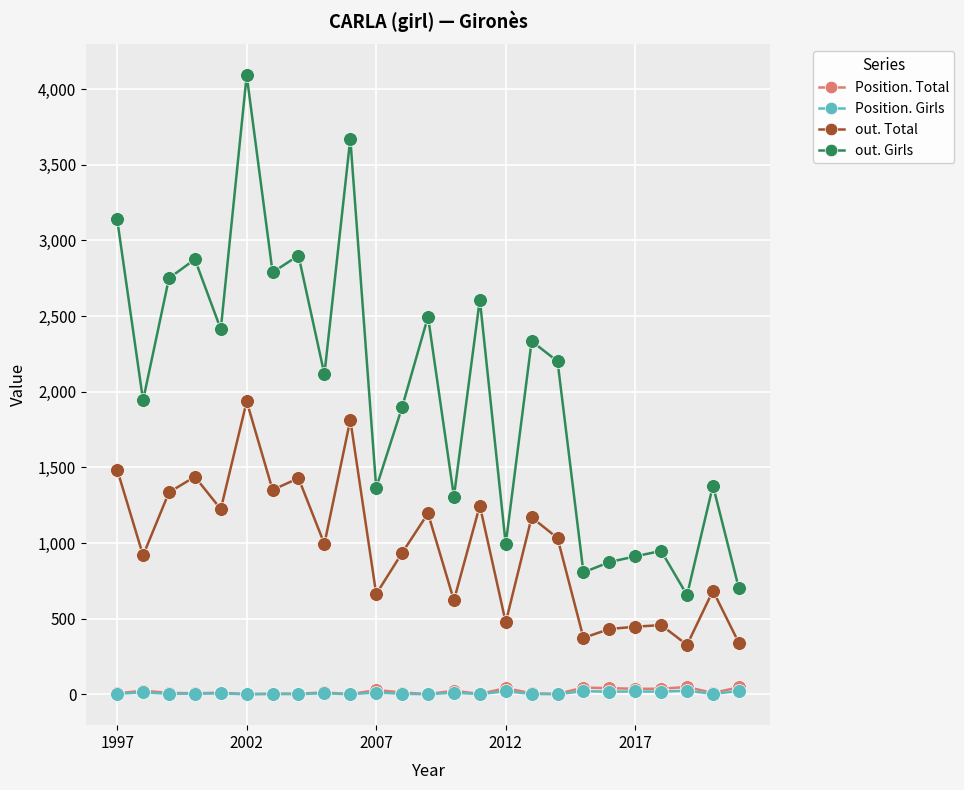

What is the lowest value of the out. Total series?

327